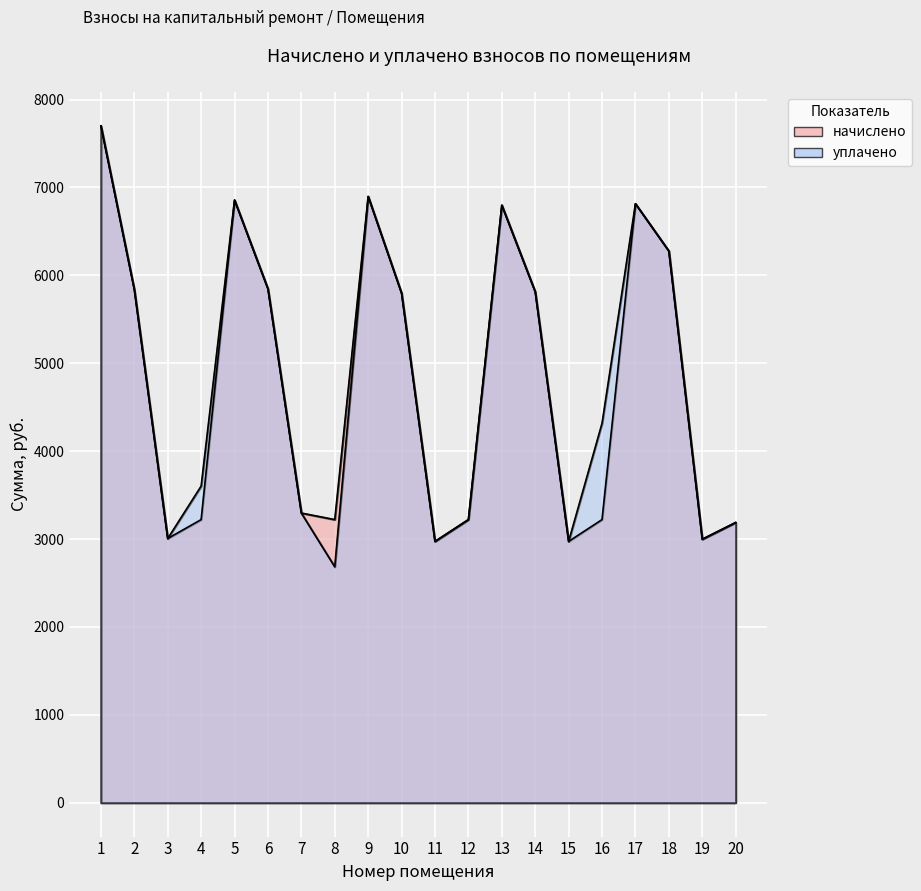

The уплачено series shows 9612.3 at 2. True or false?

False